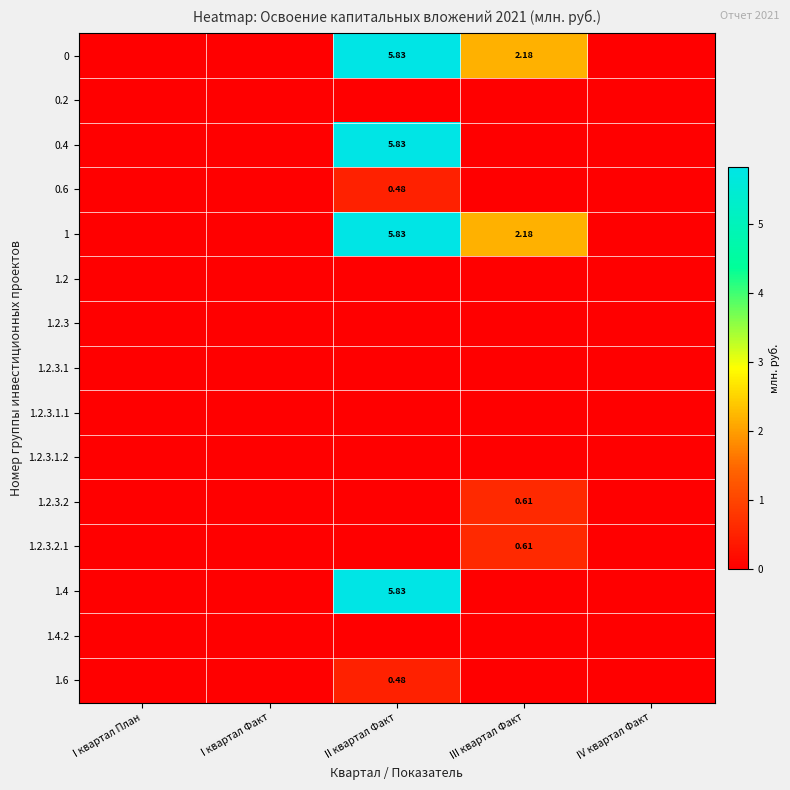

Is it true that 1.4 equals 2.4 at IV квартал Факт?

False